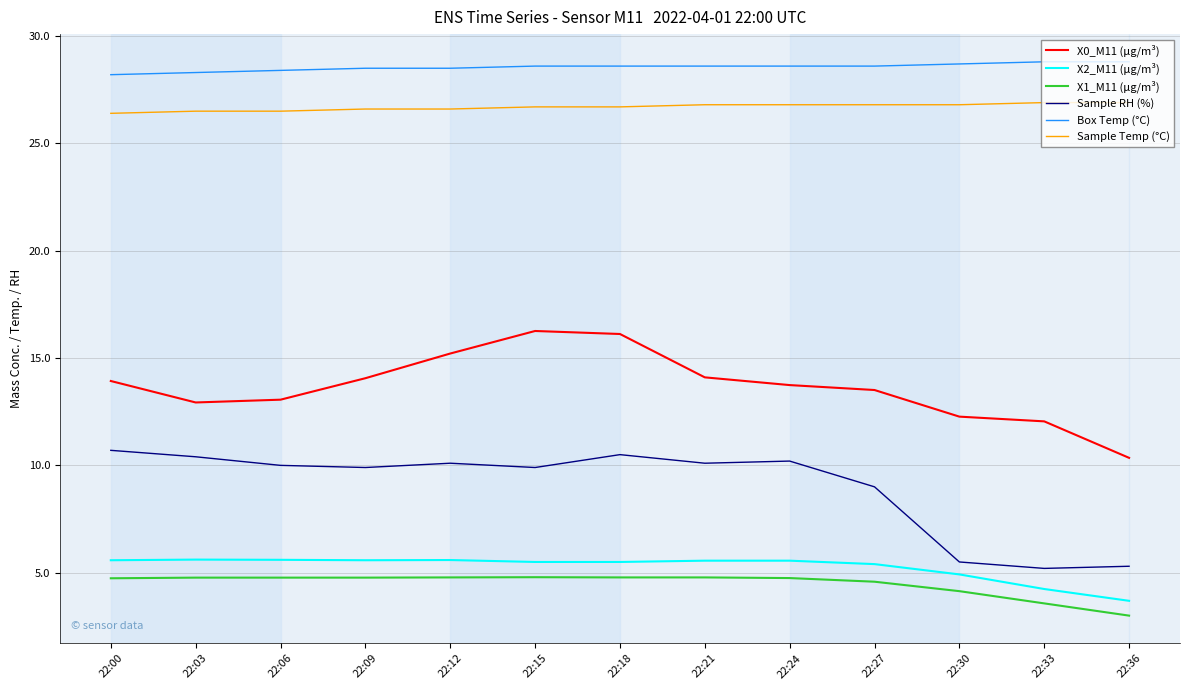

True or false: Sample RH (%) and X2_M11 (μg/m³) cross at least once.

False